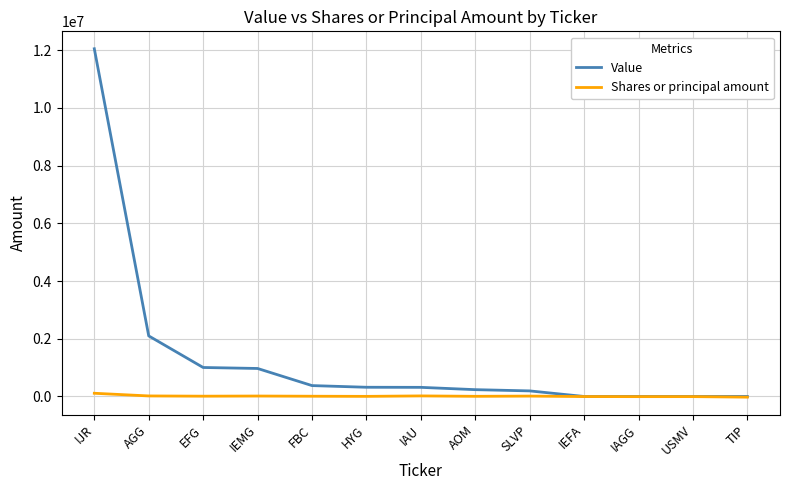

Is it true that Value equals 1004000 at EFG?

True